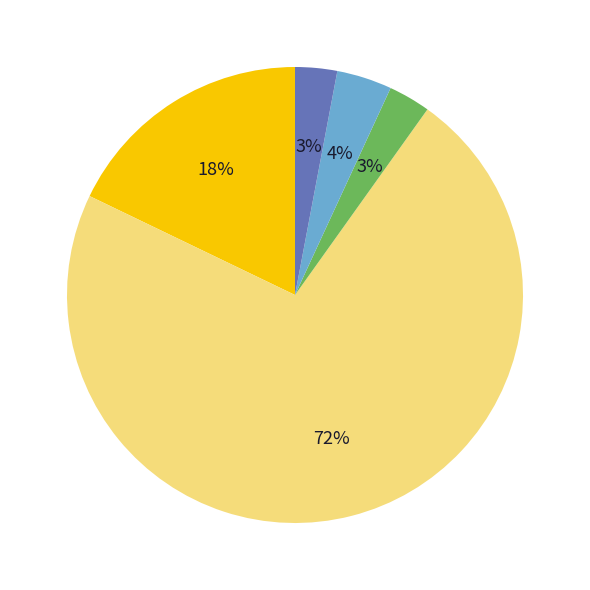

To the nearest percent, what is the difference between the largest and smallest slice percentages?

69%